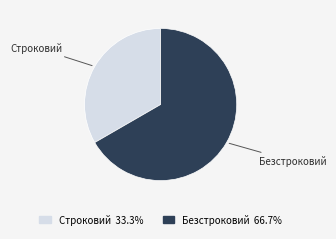

Is it true that Строковий is 47% of the pie?

False